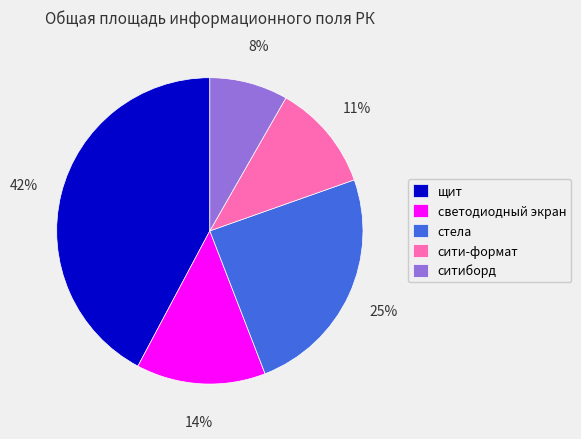

How many segments does this pie chart have?

5